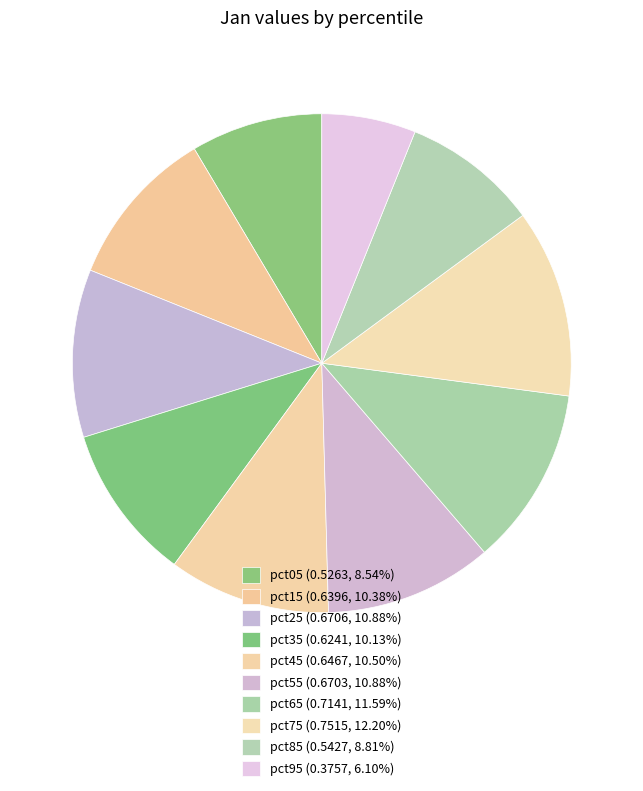

To the nearest percent, what portion does pct85 represent?

9%